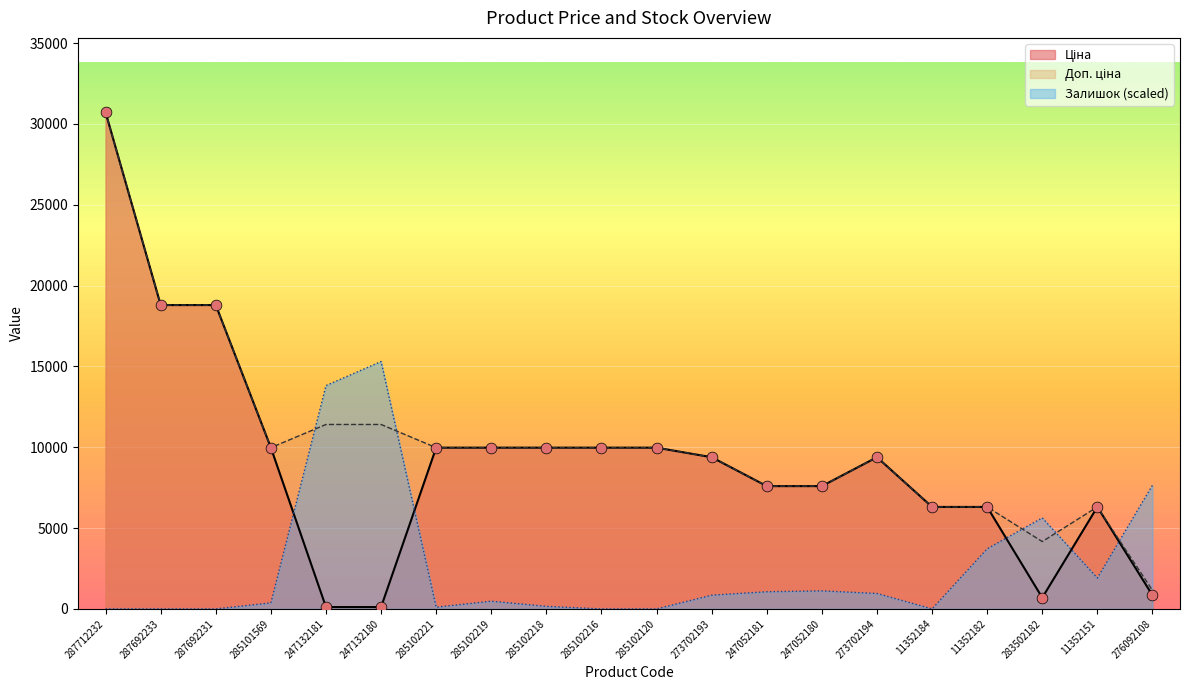

What are all the series names shown in the legend?

Ціна, Доп. ціна, Залишок